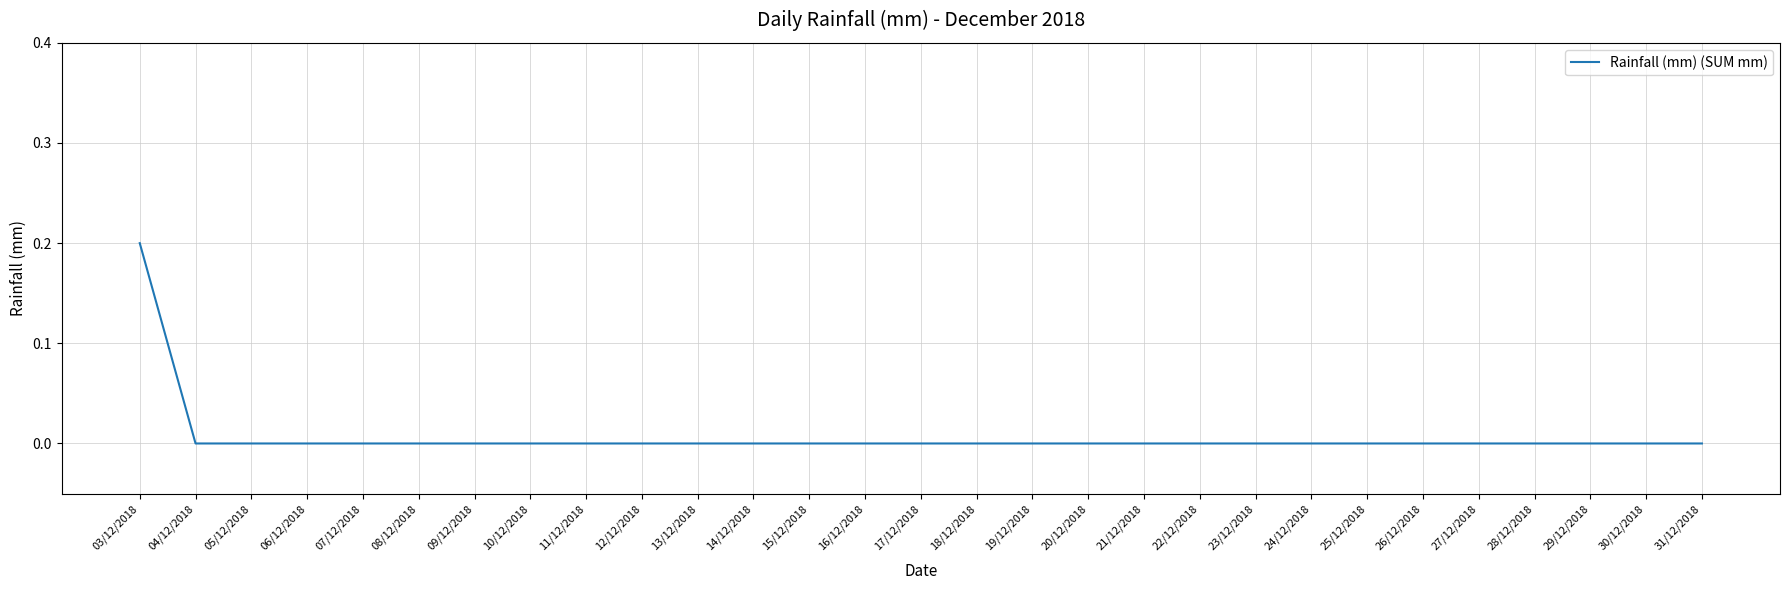

Count the number of data series in this chart.

1